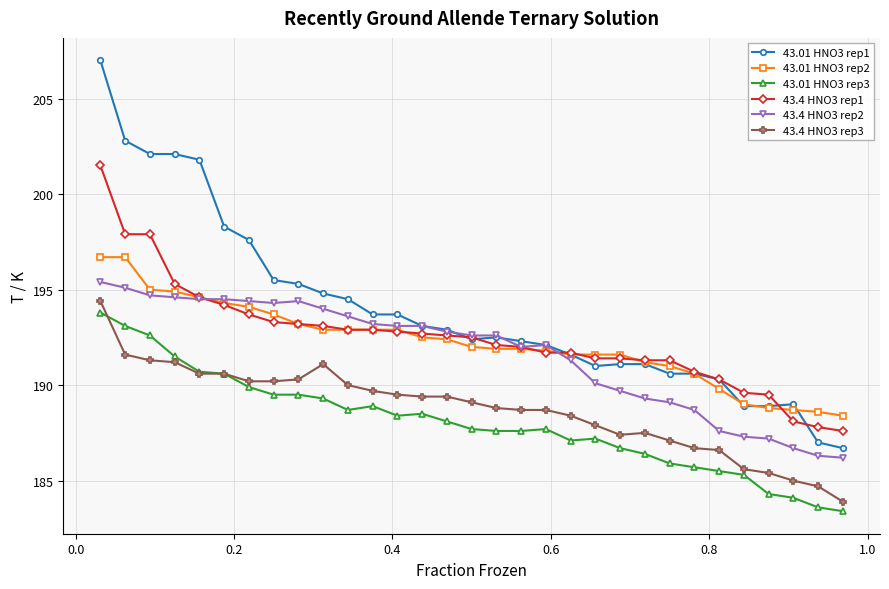

Rank the series by their maximum value, from highest to lowest.

43.01 HNO3 rep1, 43.4 HNO3 rep1, 43.01 HNO3 rep2, 43.4 HNO3 rep2, 43.4 HNO3 rep3, 43.01 HNO3 rep3